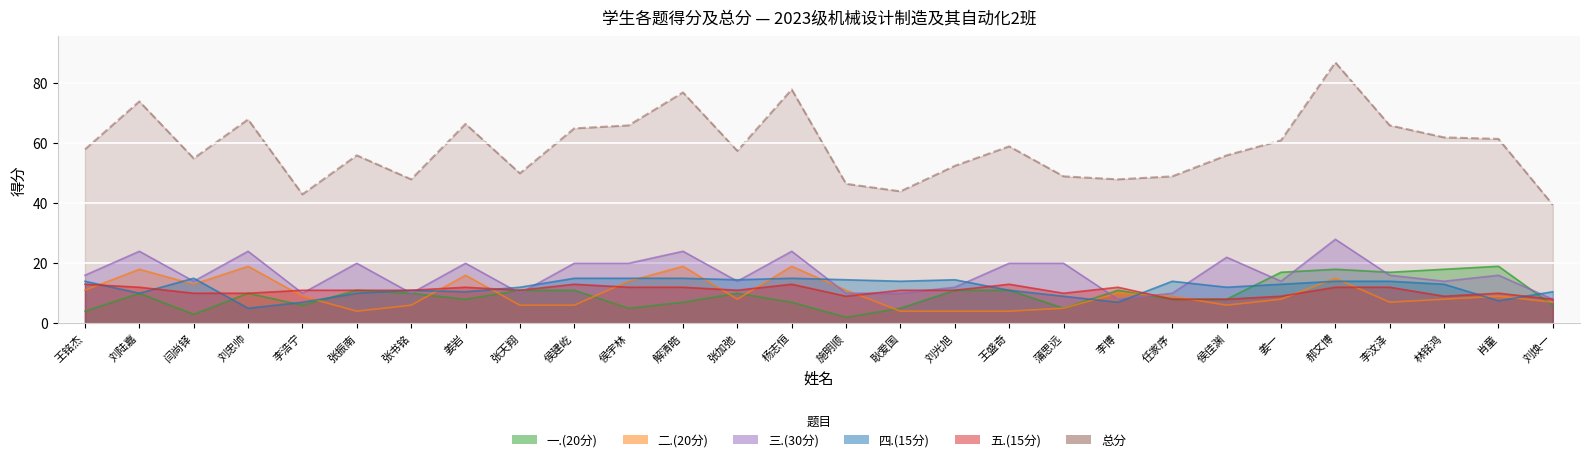

What is the label of the 10th point from the right?

蒲思远